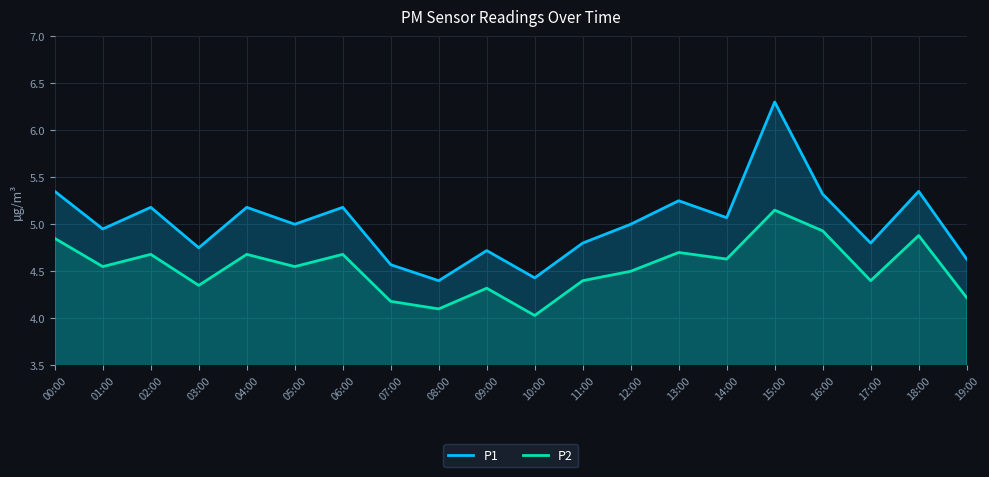

What is the average value of the P2 series?

4.5